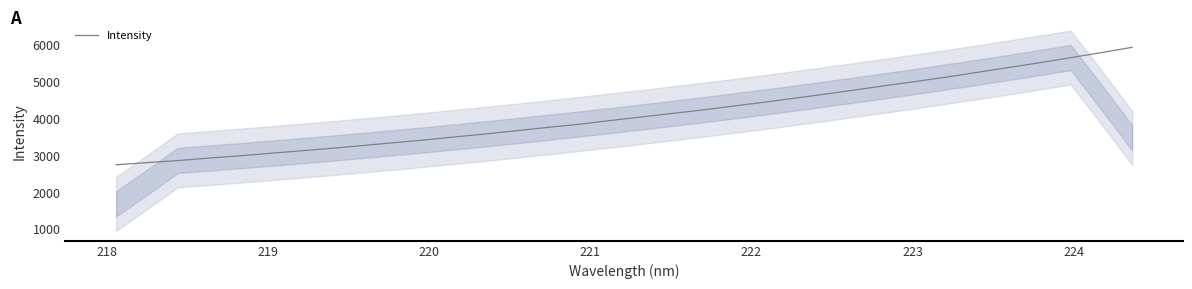

What is the highest value of the Intensity series?

5936.7